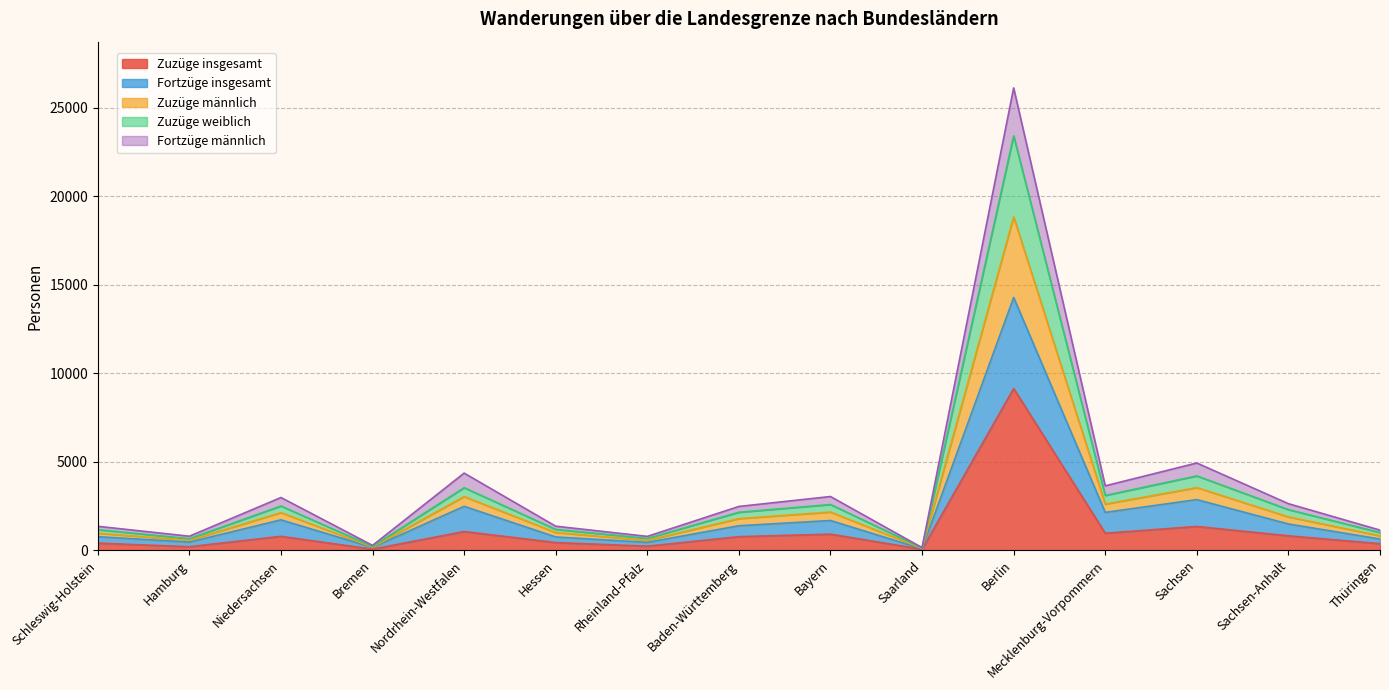

At which label does Zuzüge insgesamt first exceed 763?

Niedersachsen